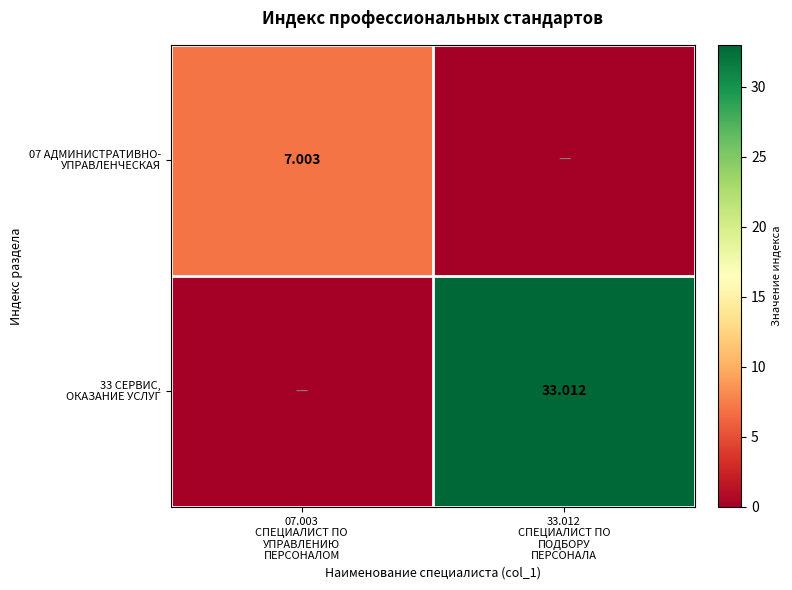

What is the sum of the 07 АДМИНИСТРАТИВНО- УПРАВЛЕНЧЕСКАЯ values at 33.012 СПЕЦИАЛИСТ ПО ПОДБОРУ ПЕРСОНАЛА and 07.003 СПЕЦИАЛИСТ ПО УПРАВЛЕНИЮ ПЕРСОНАЛОМ?

7.0